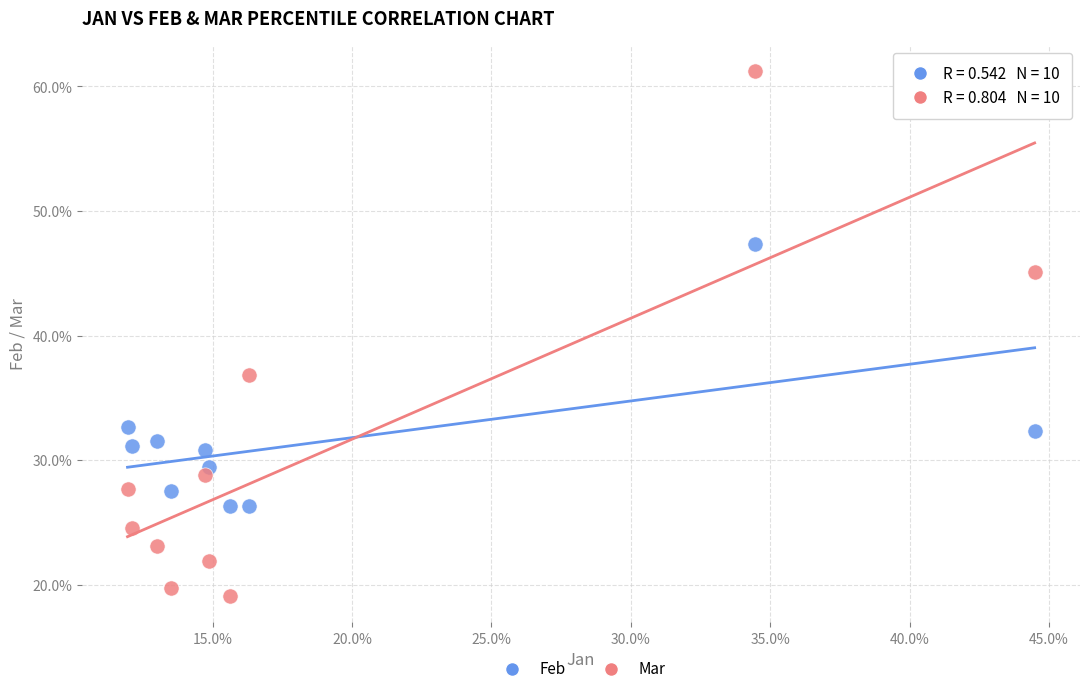

What are all the series names shown in the legend?

Feb, Mar